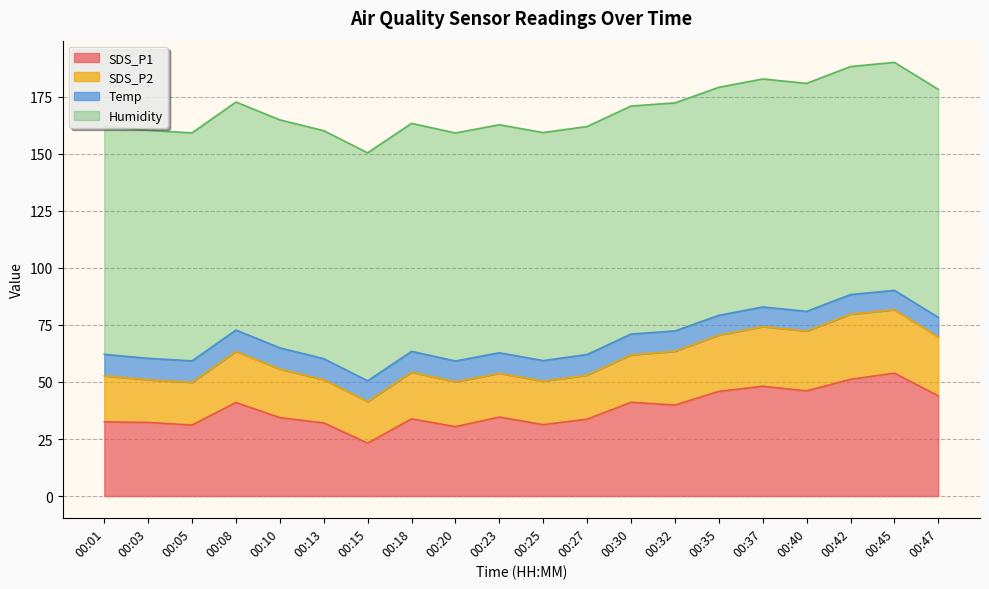

What is the minimum value for Temp?

8.5